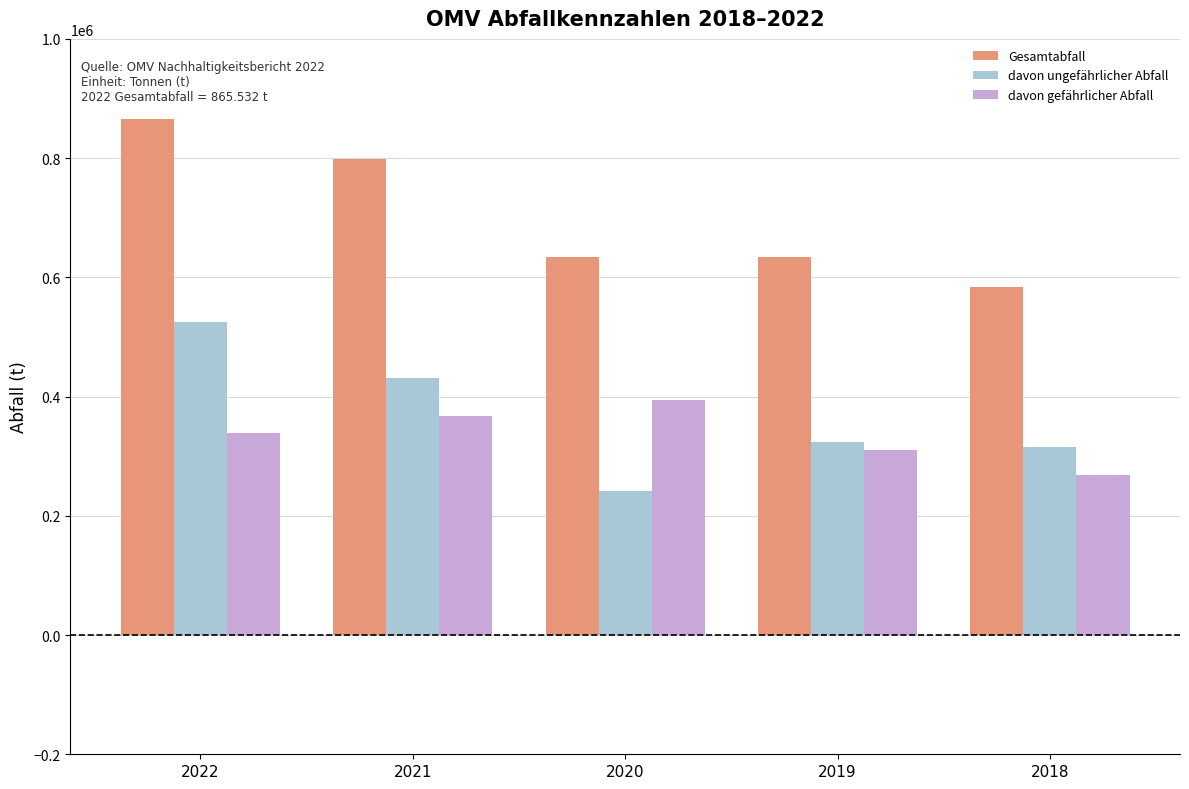

The value of Gesamtabfall at 2018 is 264741. True or false?

False